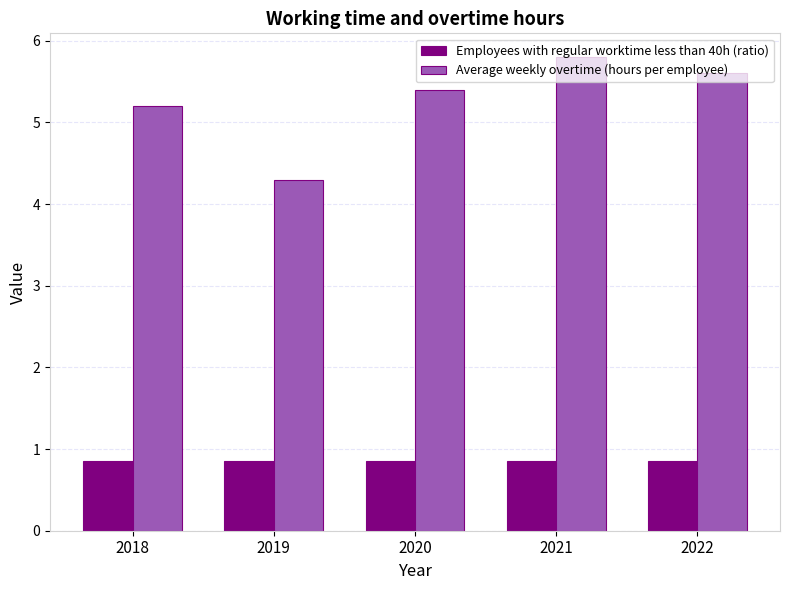

True or false: Employees with regular worktime less than 40h (ratio) has a value of 1.4 at 2020.

False